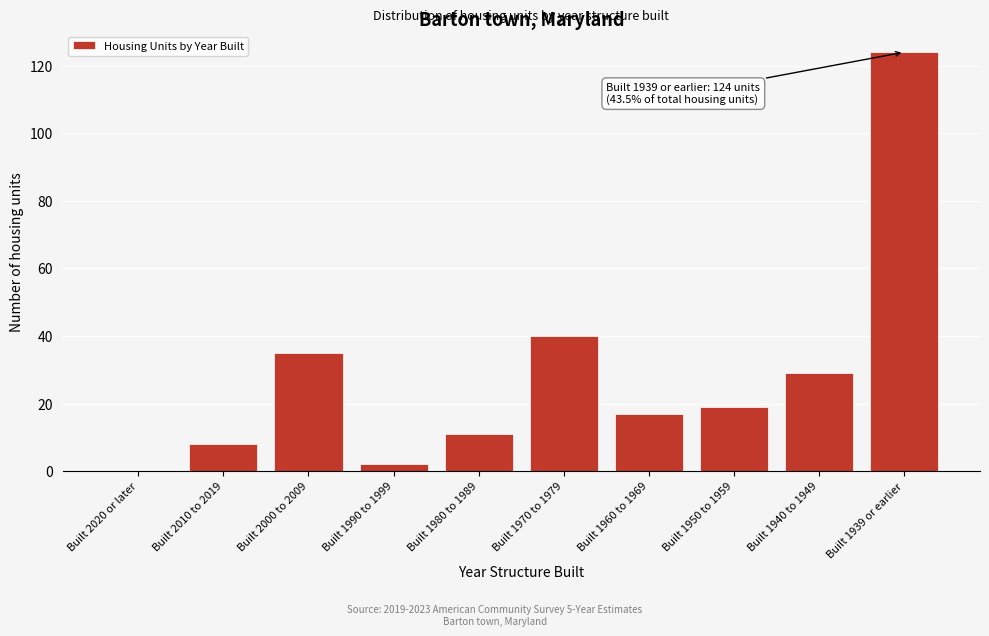

Reading left to right, list all the values displayed in this chart.

Built 2020 or later=0	Built 2010 to 2019=8	Built 2000 to 2009=35	Built 1990 to 1999=2	Built 1980 to 1989=11	Built 1970 to 1979=40	Built 1960 to 1969=17	Built 1950 to 1959=19	Built 1940 to 1949=29	Built 1939 or earlier=124